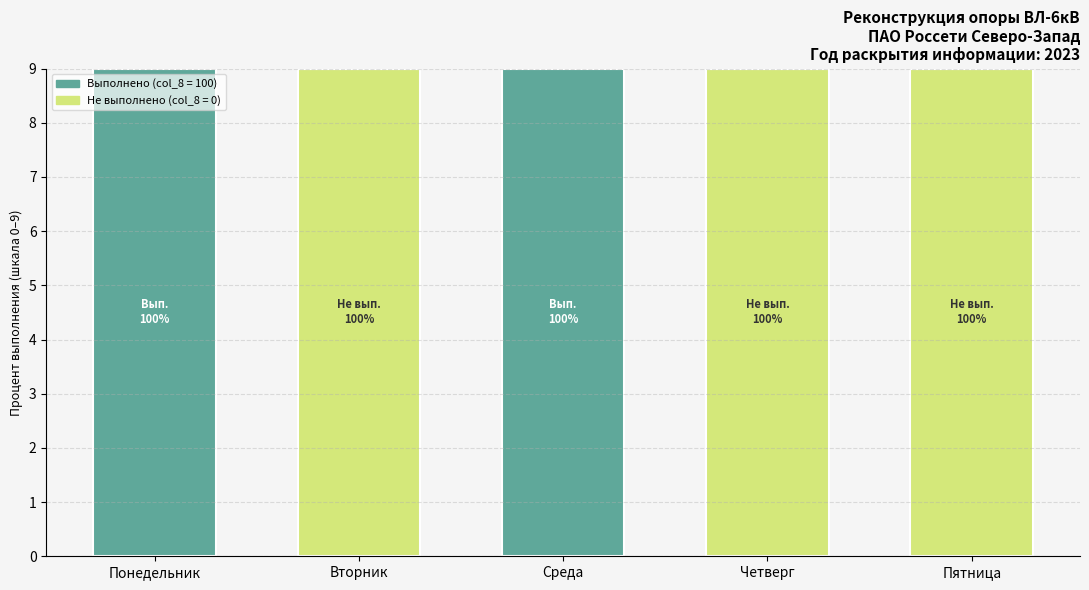

Reading left to right, transcribe the values for Не выполнено.

Понедельник=0	Вторник=9	Среда=0	Четверг=9	Пятница=9